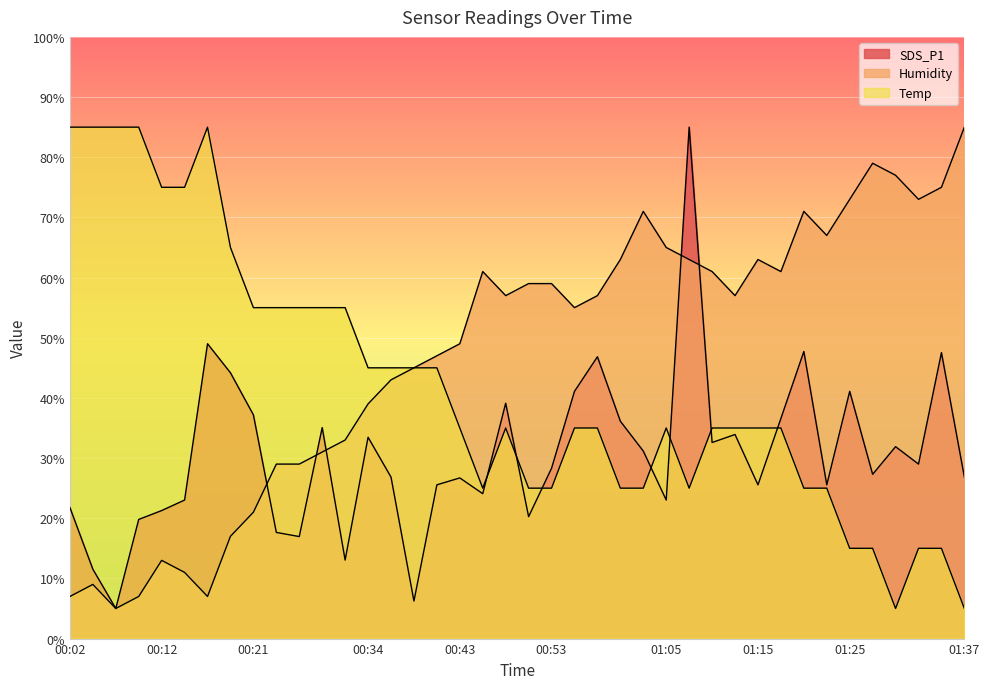

Rank the categories by Temp value from lowest to highest.

01:30, 01:37, 01:25, 01:28, 01:32, 01:35, 00:46, 00:51, 00:53, 01:00, 01:03, 01:08, 01:20, 01:23, 00:43, 00:48, 00:55, 00:58, 01:05, 01:10, 01:13, 01:15, 01:17, 00:34, 00:36, 00:38, 00:41, 00:21, 00:24, 00:26, 00:29, 00:31, 00:19, 00:12, 00:14, 00:02, 00:04, 00:07, 00:09, 00:17